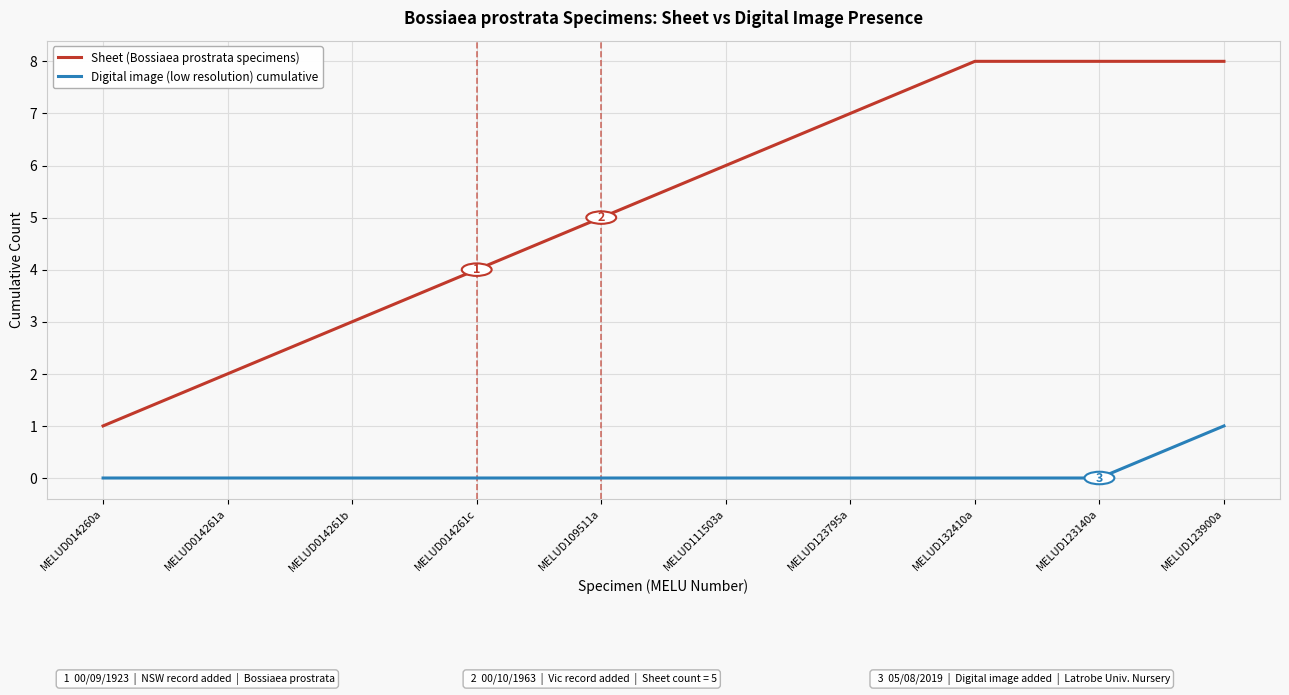

What is the total value across all series at MELUD123900a?

9